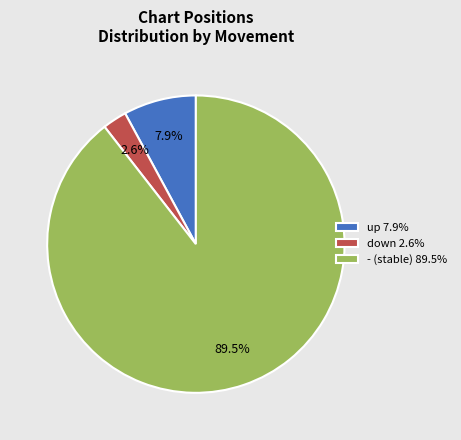

Does up represent more than half of the total?

No